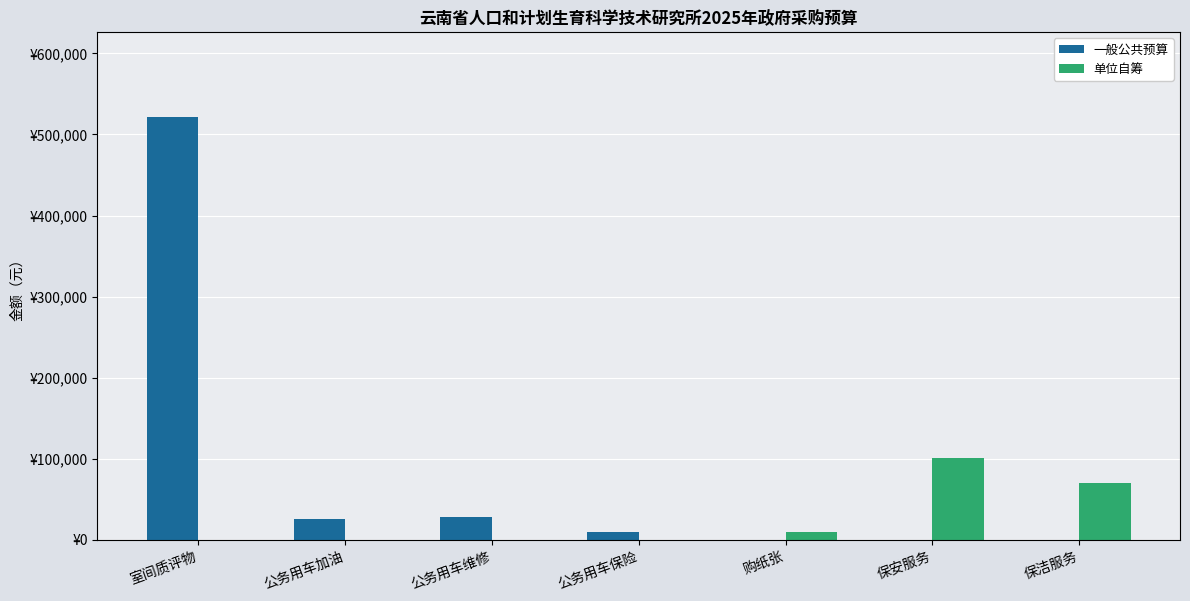

Reading right to left, what are all the values shown in this chart?

一般公共预算: 保洁服务=0	保安服务=0	购纸张=0	公务用车保险=9500	公务用车维修=28000	公务用车加油=25000	室间质评物=522000
单位自筹: 保洁服务=70000	保安服务=100800	购纸张=10000	公务用车保险=0	公务用车维修=0	公务用车加油=0	室间质评物=0